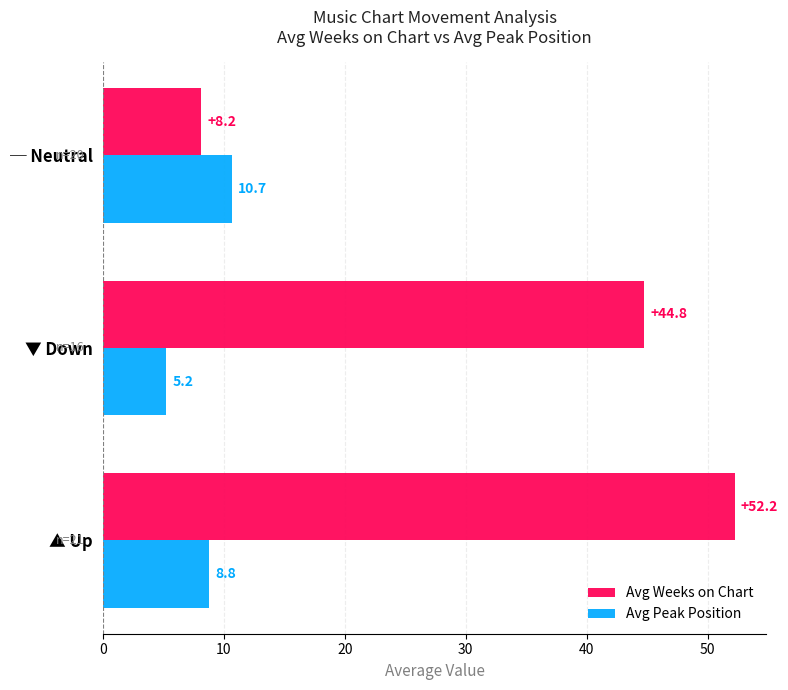

Which series has the largest total across all categories?

Avg Weeks on Chart